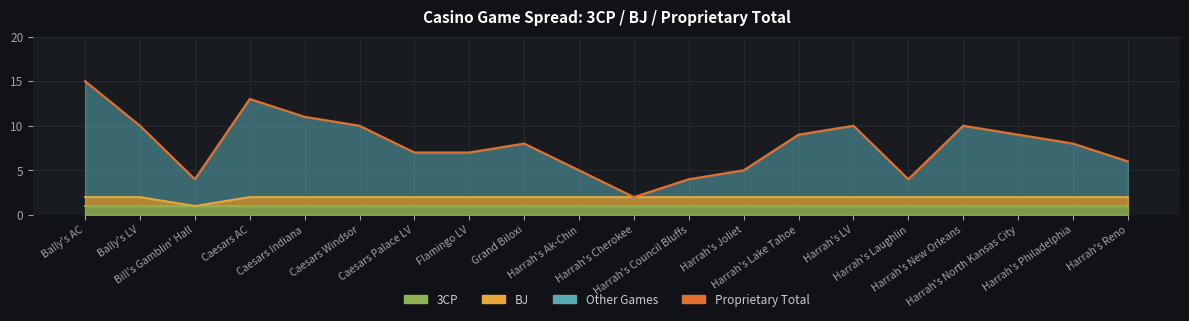

True or false: there are more than 1 points higher than both neighbors.

True